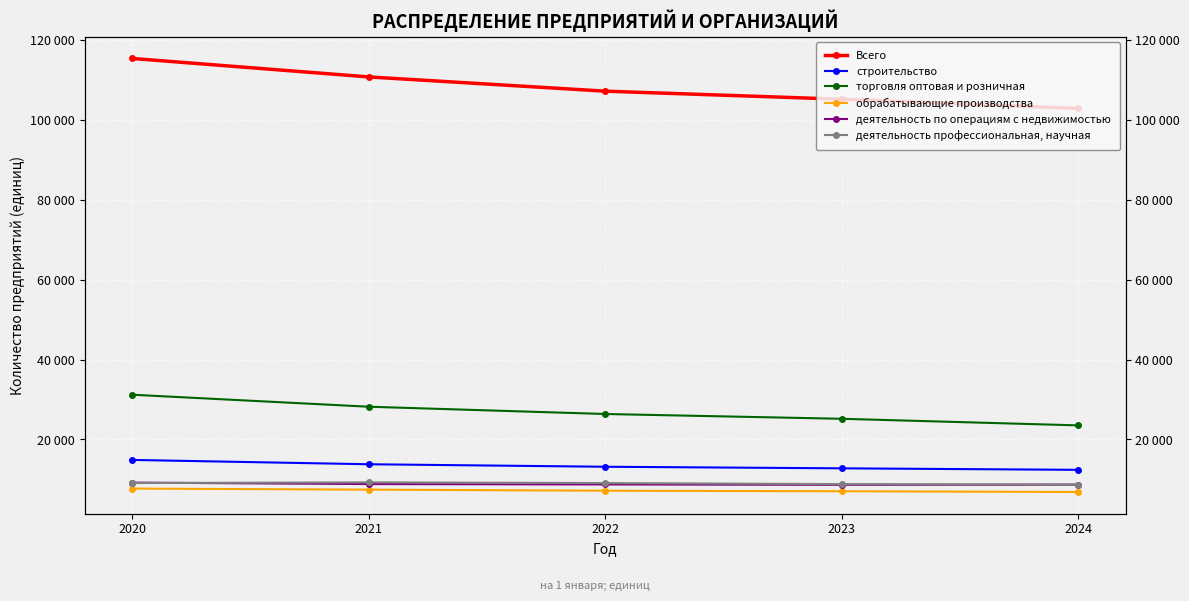

What is the value of the строительство point at the 3rd from the left?

13166